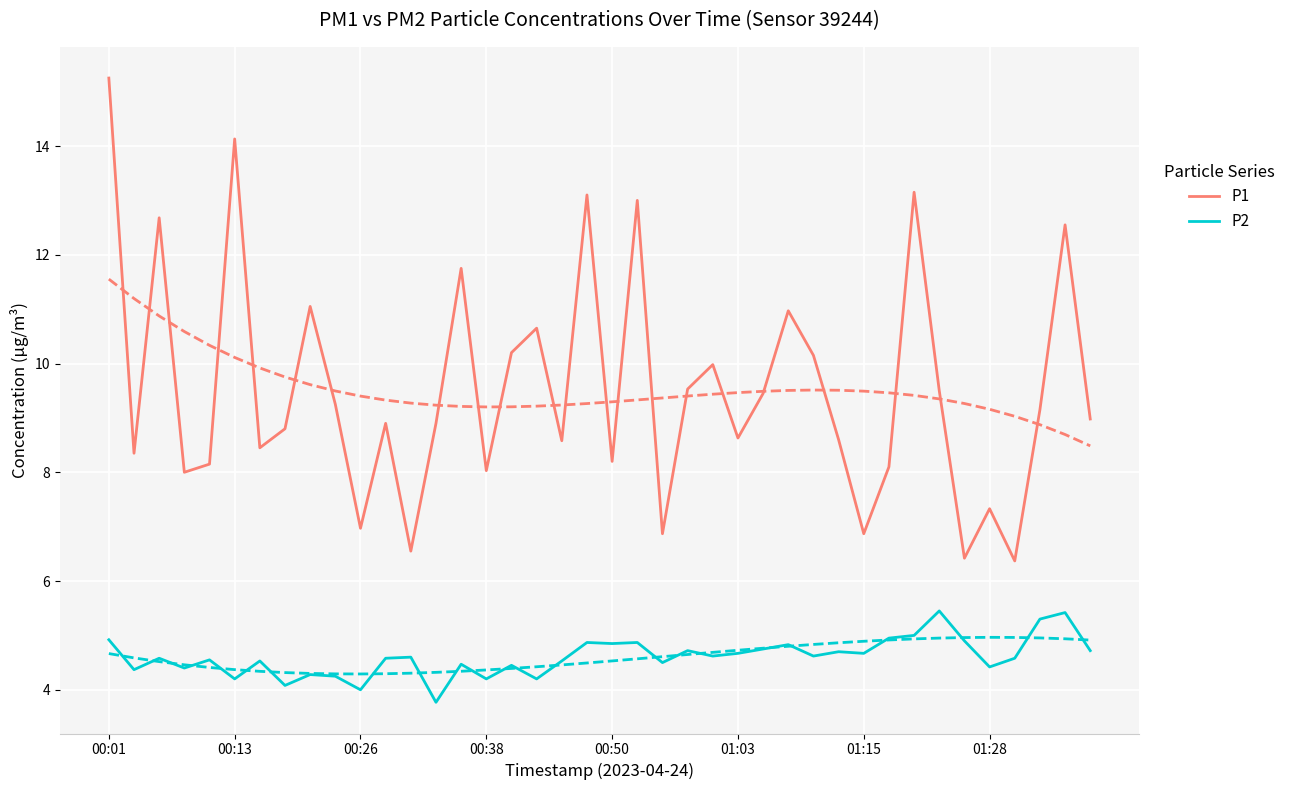

At which label does P1 reach its peak?

00:01